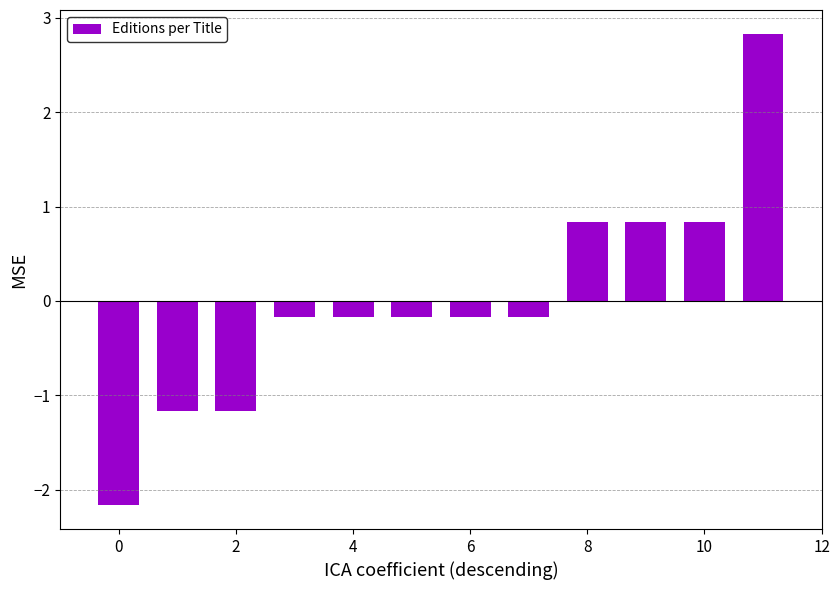

What is the greatest value displayed?

2.8